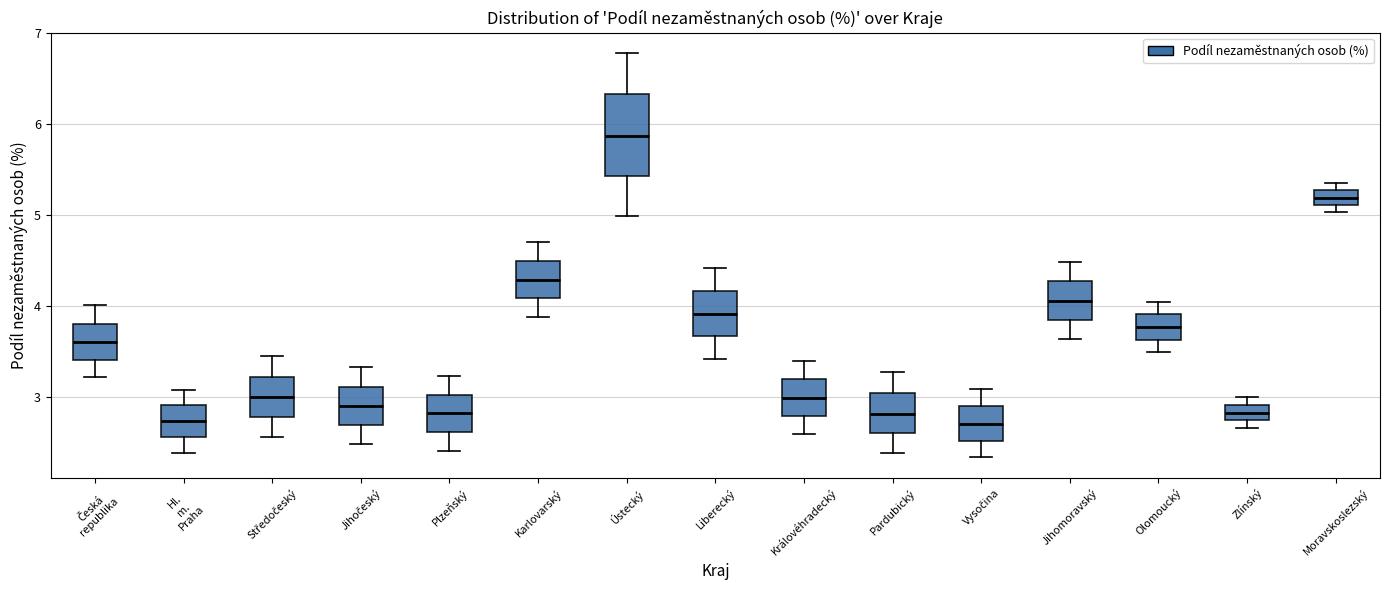

Reading left to right, transcribe this box plot: for each box, give where its median line is, the range the box spans, and where its two whiskers end, as read against the y-axis. The values are not printed on the chart, so give them approximately, as read against the axis.

Česká republika: median 3.6, box 3.4 to 3.8, whiskers 3.2 to 4.0
Hl. m. Praha: median 2.7, box 2.6 to 2.9, whiskers 2.4 to 3.1
Středočeský: median 3.0, box 2.8 to 3.2, whiskers 2.6 to 3.5
Jihočeský: median 2.9, box 2.7 to 3.1, whiskers 2.5 to 3.3
Plzeňský: median 2.8, box 2.6 to 3.0, whiskers 2.4 to 3.2
Karlovarský: median 4.3, box 4.1 to 4.5, whiskers 3.9 to 4.7
Ústecký: median 5.9, box 5.4 to 6.3, whiskers 5.0 to 6.8
Liberecký: median 3.9, box 3.7 to 4.2, whiskers 3.4 to 4.4
Královéhradecký: median 3.0, box 2.8 to 3.2, whiskers 2.6 to 3.4
Pardubický: median 2.8, box 2.6 to 3.0, whiskers 2.4 to 3.3
Vysočina: median 2.7, box 2.5 to 2.9, whiskers 2.3 to 3.1
Jihomoravský: median 4.1, box 3.9 to 4.3, whiskers 3.6 to 4.5
Olomoucký: median 3.8, box 3.6 to 3.9, whiskers 3.5 to 4.1
Zlínský: median 2.8, box 2.7 to 2.9, whiskers 2.7 (just below the box's lower edge) to 3.0
Moravskoslezský: median 5.2, box 5.1 to 5.3, whiskers 5.0 to 5.4